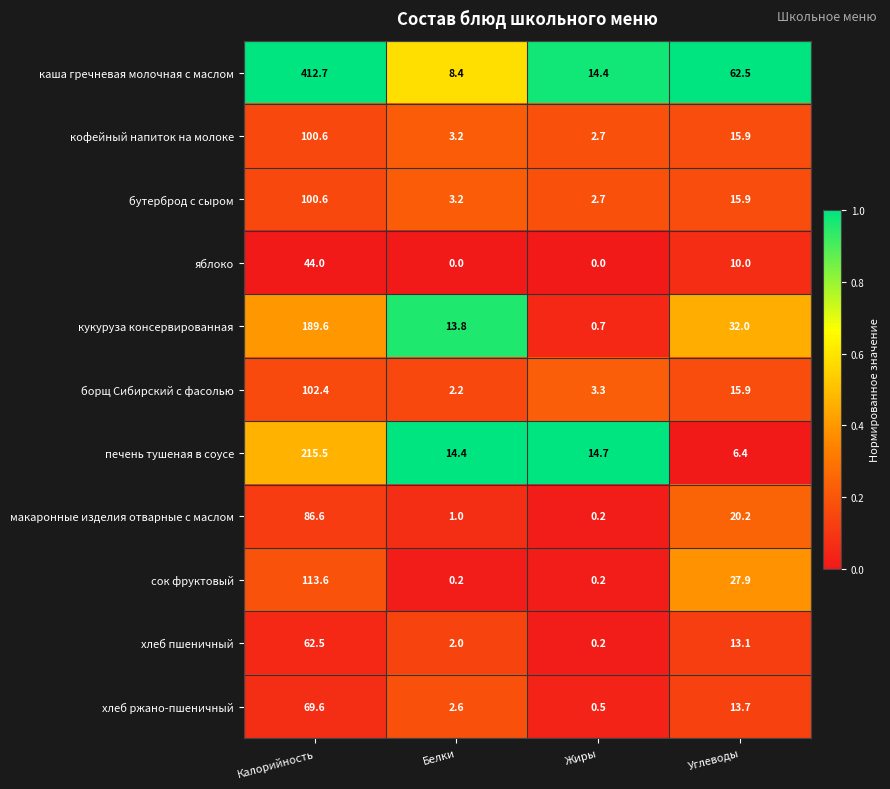

Is it true that сок фруктовый equals 175.9 at Калорийность?

False